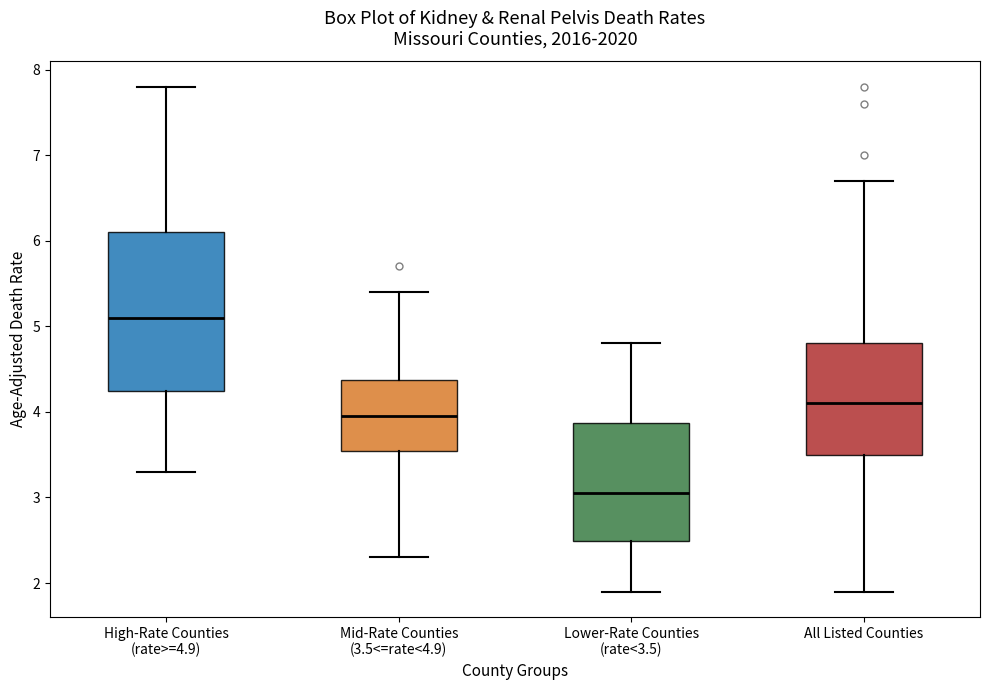

Comparing the boxes themselves (not the whiskers), which one is the tallest?

High-Rate Counties (rate>=4.9)